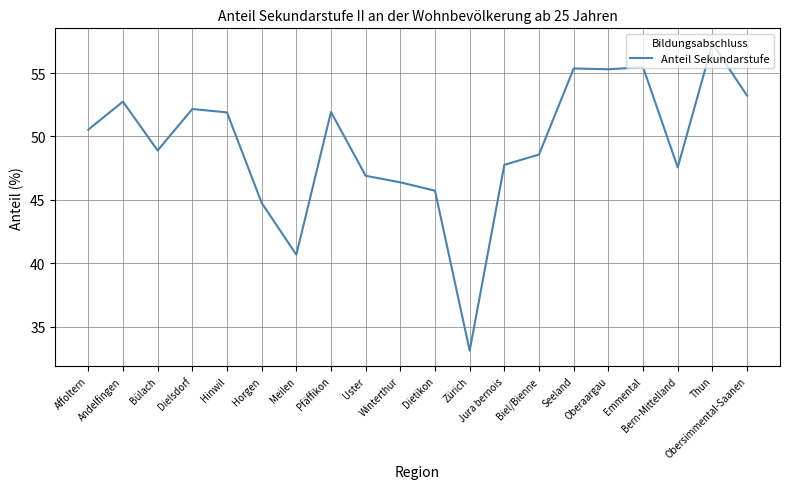

What is the approximate value at Dielsdorf?

52.2